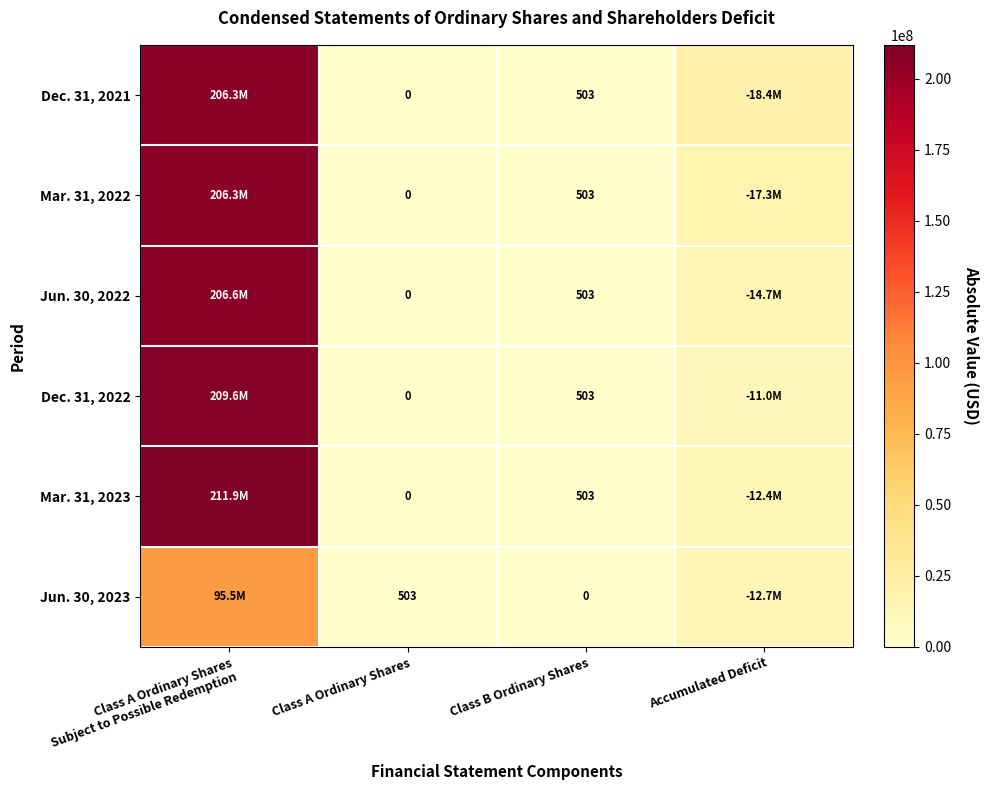

What is the total value across all series at Class A Ordinary Shares?

503